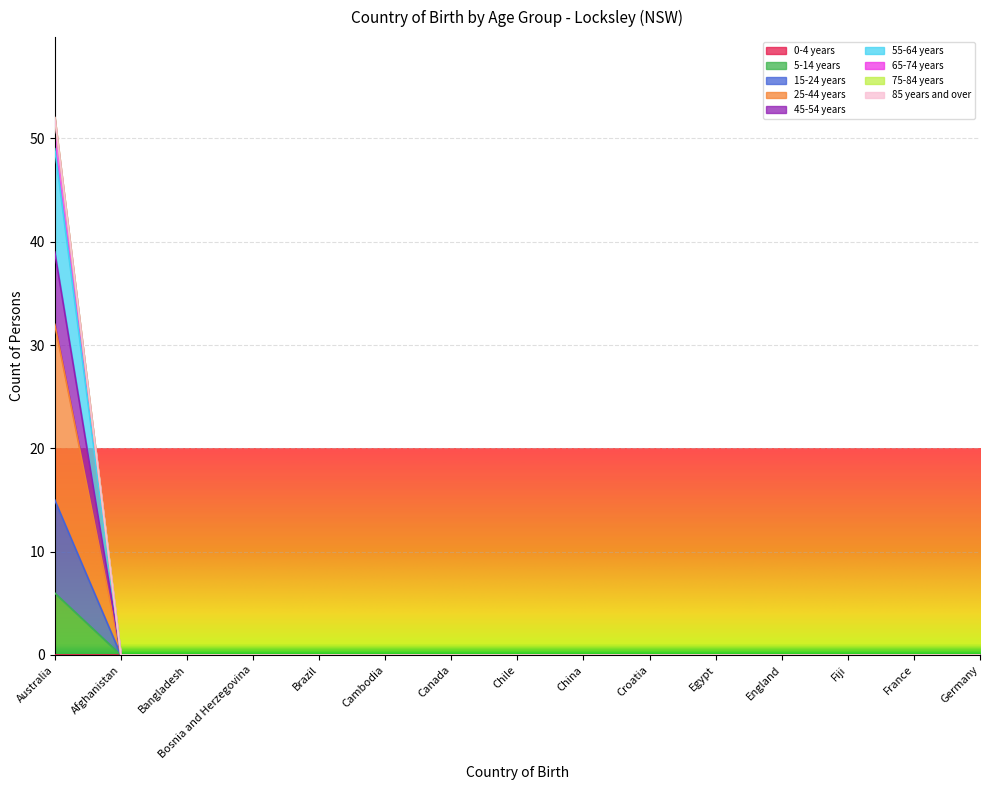

Does the chart display data point markers on the line(s)?

No